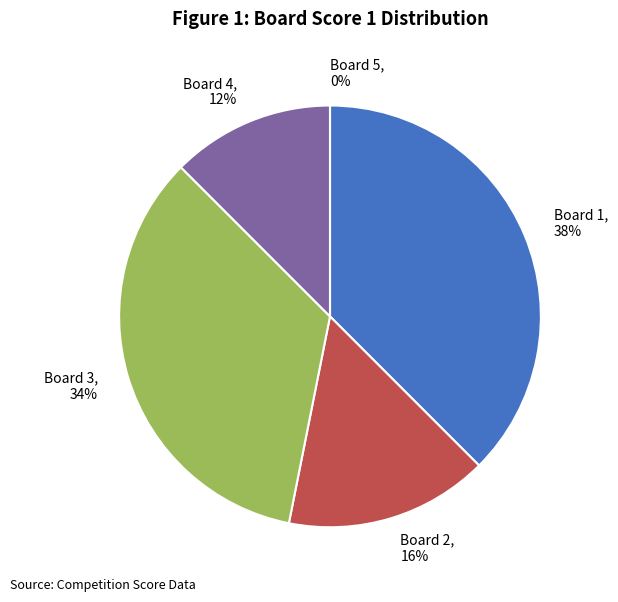

True or false: 5 accounts for 6% of the total.

False